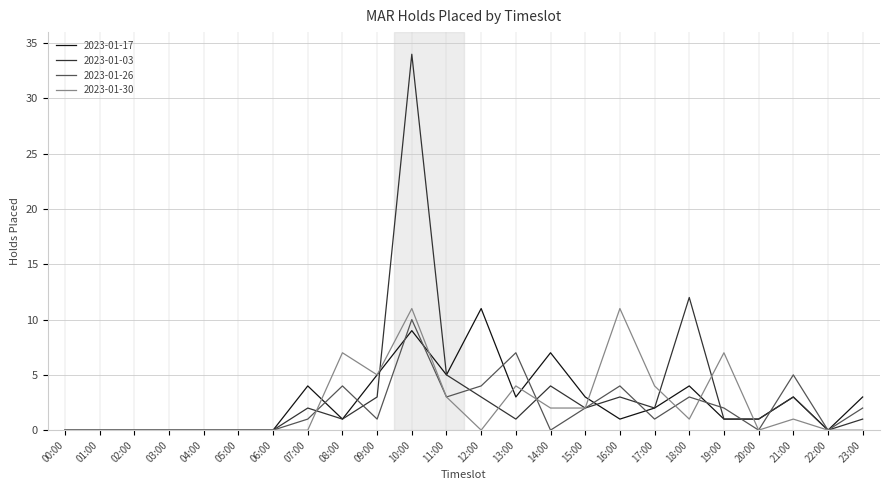

At which label is 2023-01-03 closest to 17?

18:00